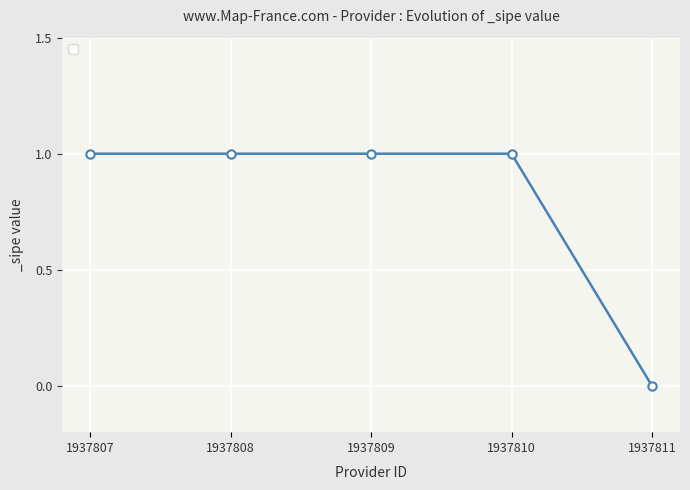

Reading left to right, list all the values displayed in this chart.

1937807=1	1937808=1	1937809=1	1937810=1	1937811=0